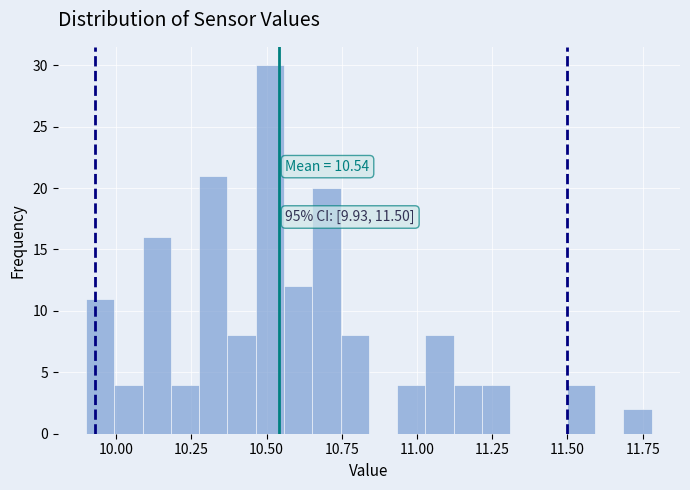

Read against the x-axis, roughly where is the centre of the tallest bar?

10.50